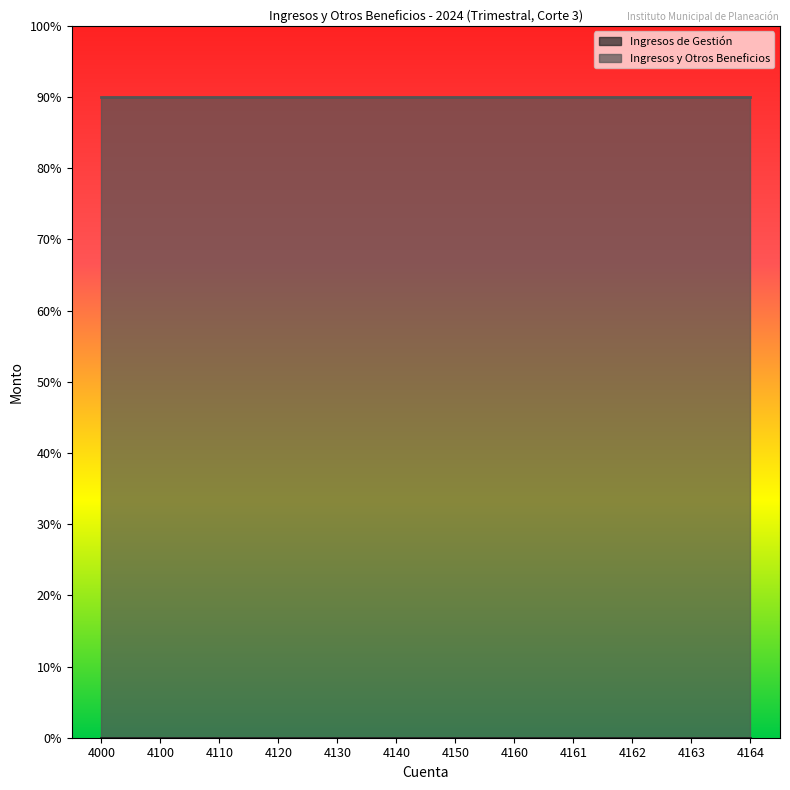

At 4110, list the series in order from largest to smallest.

Ingresos y Otros Beneficios, Ingresos de Gestión